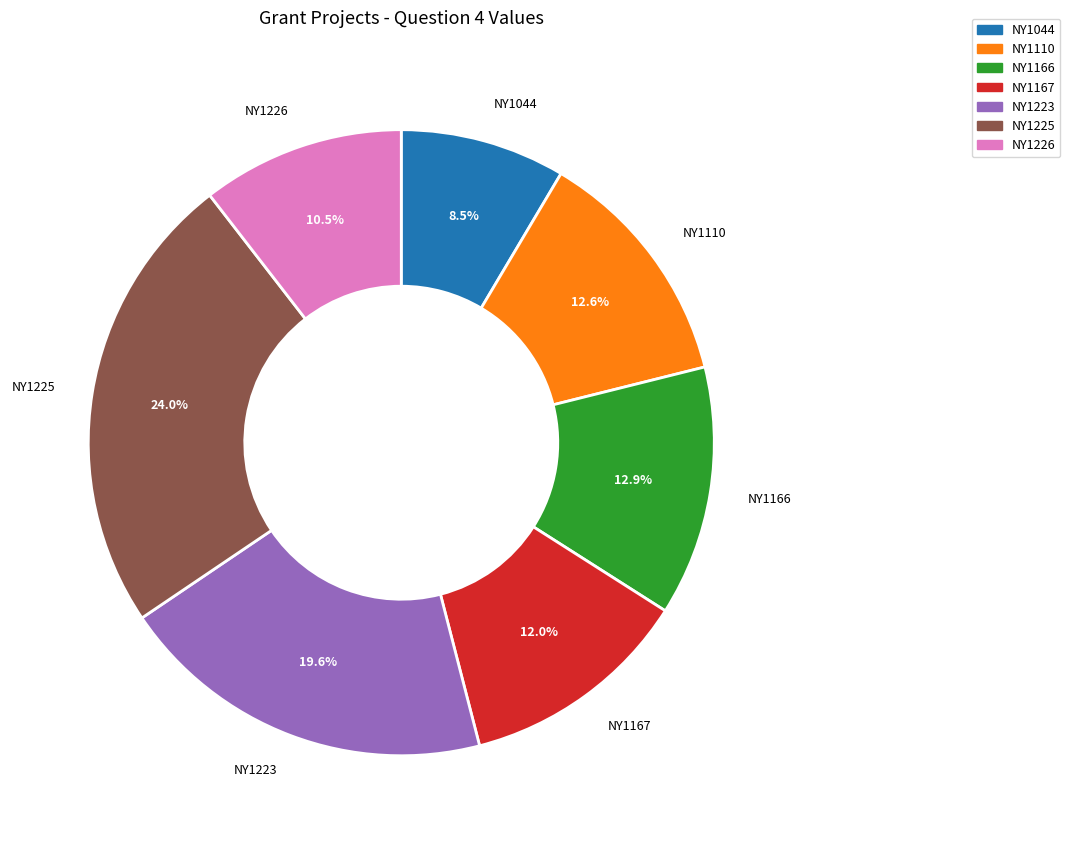

To the nearest percent, what is the difference between the NY1225 and NY1223 slice percentages?

4%